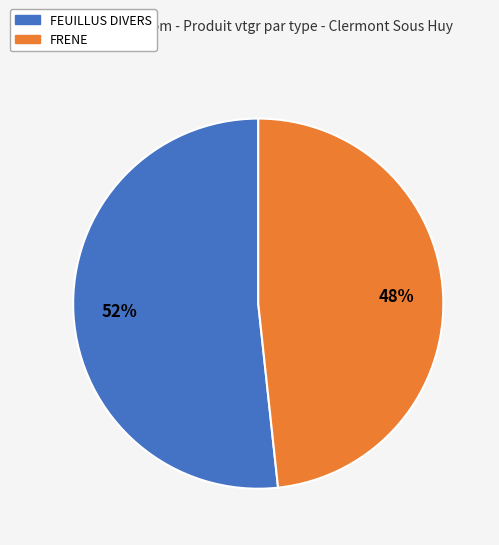

Which slice is the smallest?

FRENE